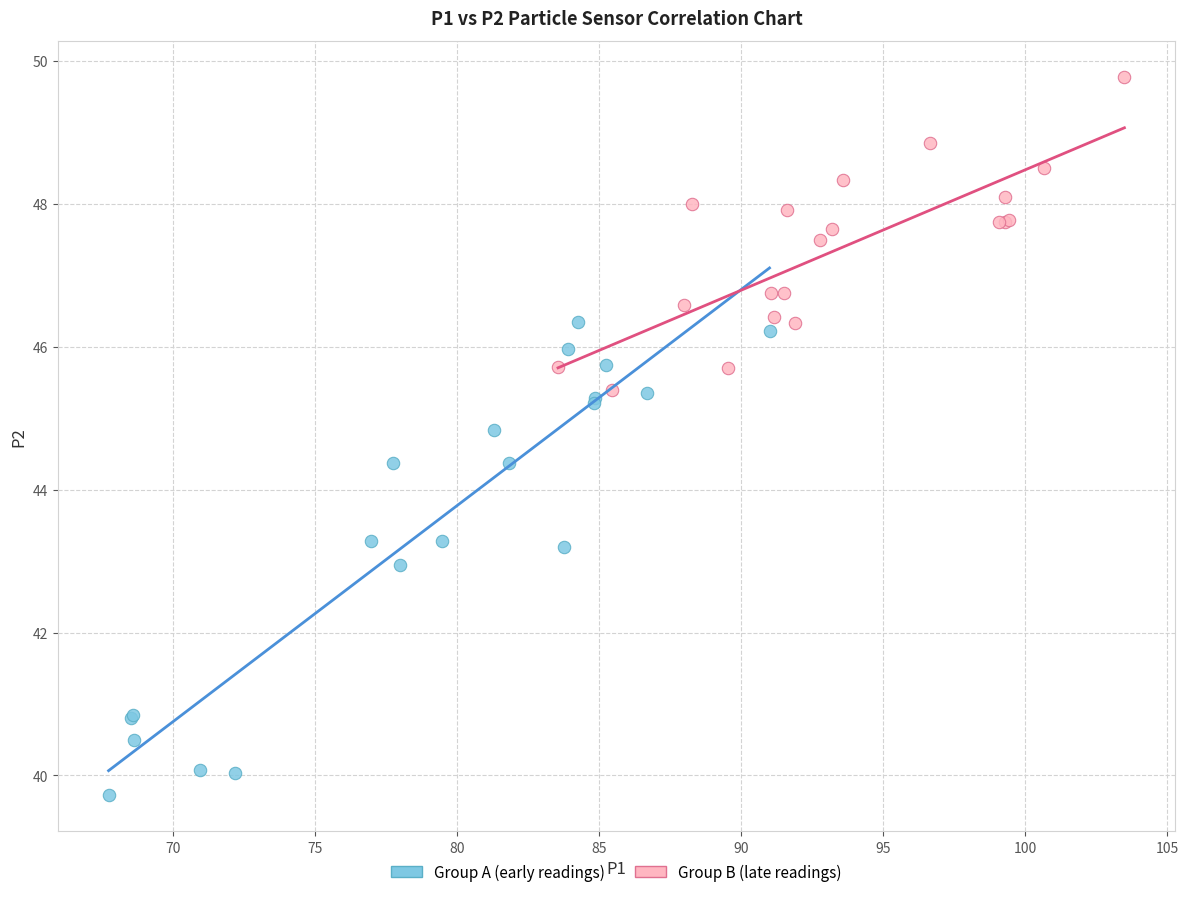

Which series reaches the minimum Y coordinate?

Group A (early readings)